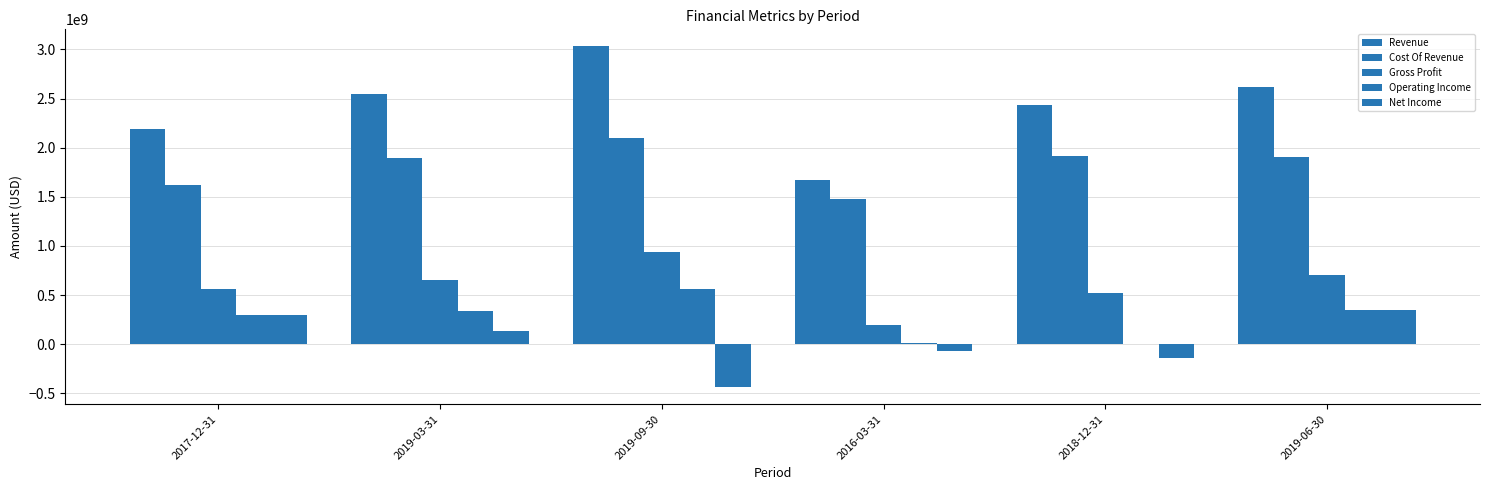

What is the difference between the maximum and minimum values in the Operating Income series?

559652000